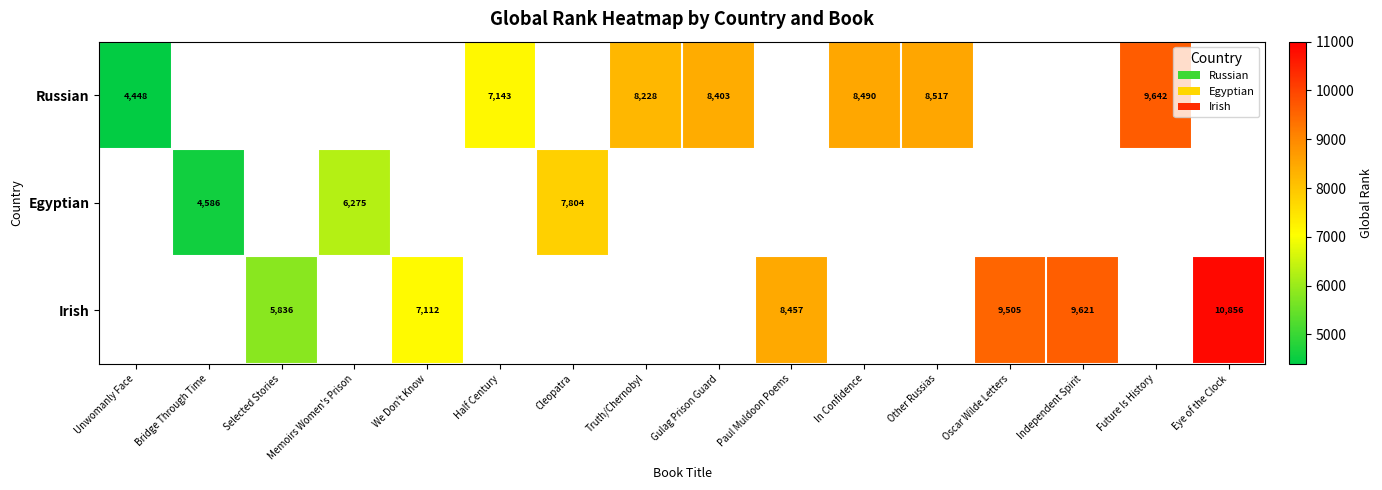

How many categories are shown in the chart?

16